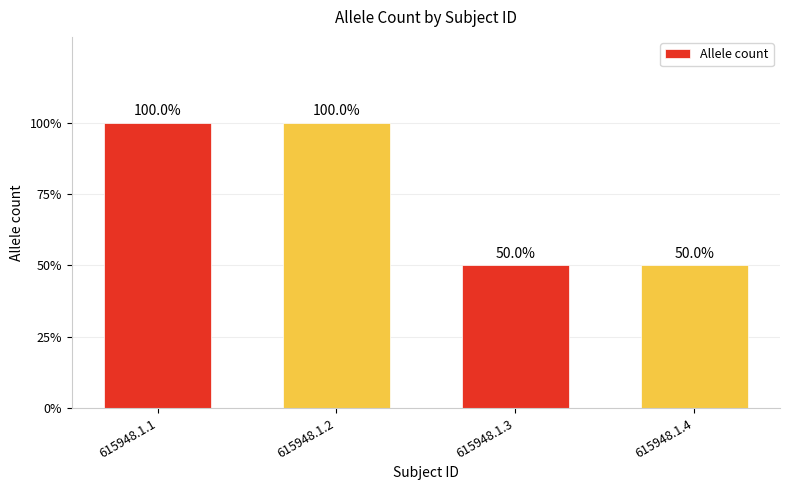

Does the chart contain any negative values?

No